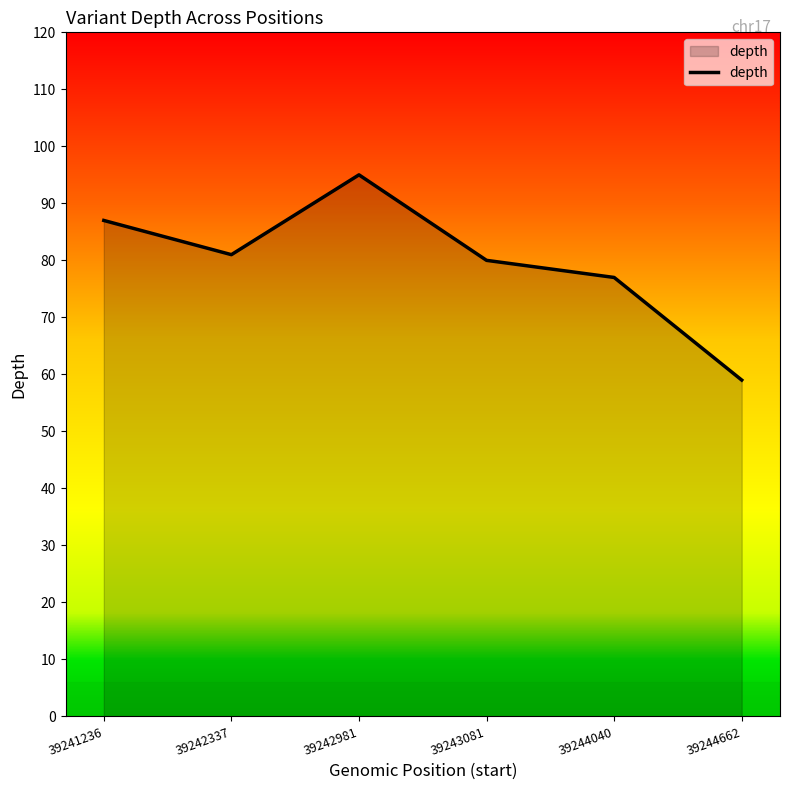

Where is the data nearest to the value 77?

39244040